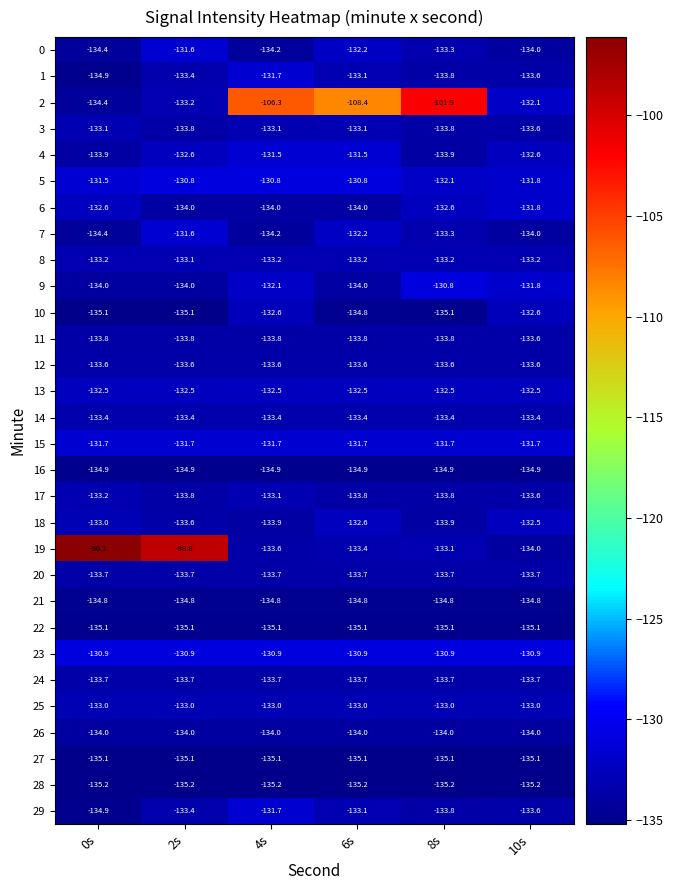

What is the maximum value shown in the chart?

-96.1